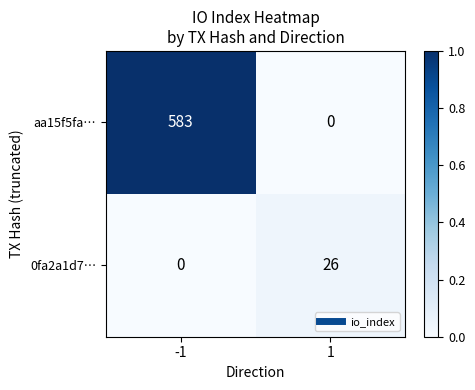

Is the value of 0fa2a1d7… at 1 greater than the value of aa15f5fa… at -1?

No